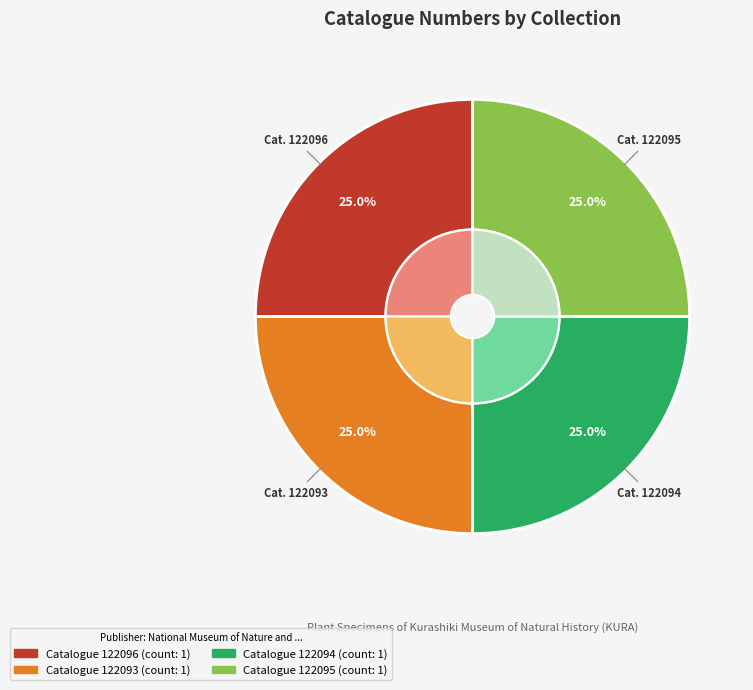

Rank the categories by value from highest to lowest.

122096, 122095, 122094, 122093